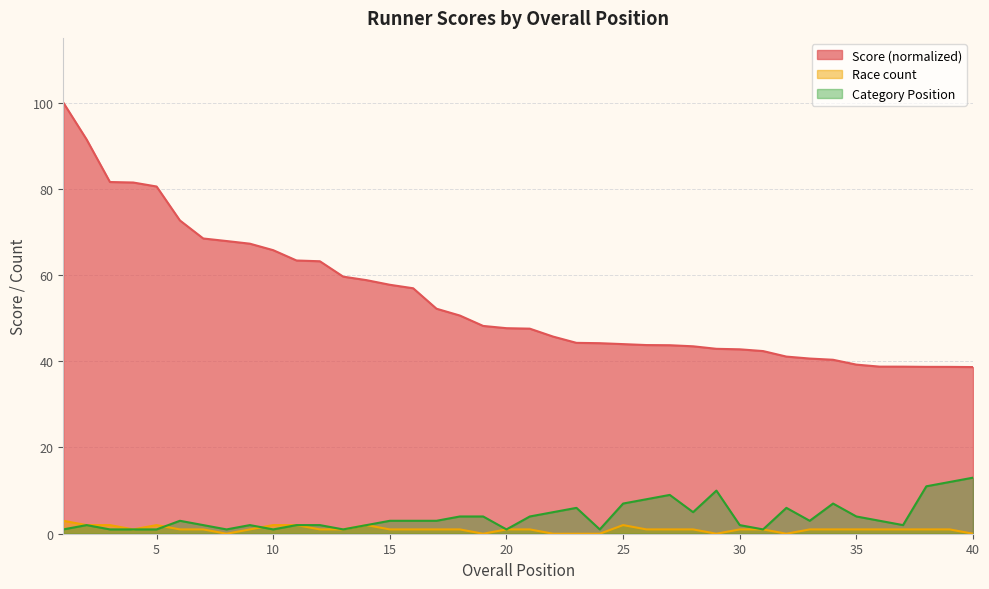

What is the difference between the maximum and second lowest values in the Race count series?

3.0